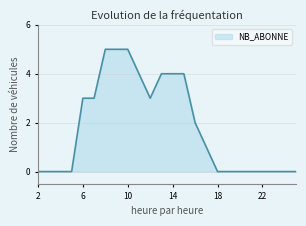

What is the difference between the maximum and minimum values?

5